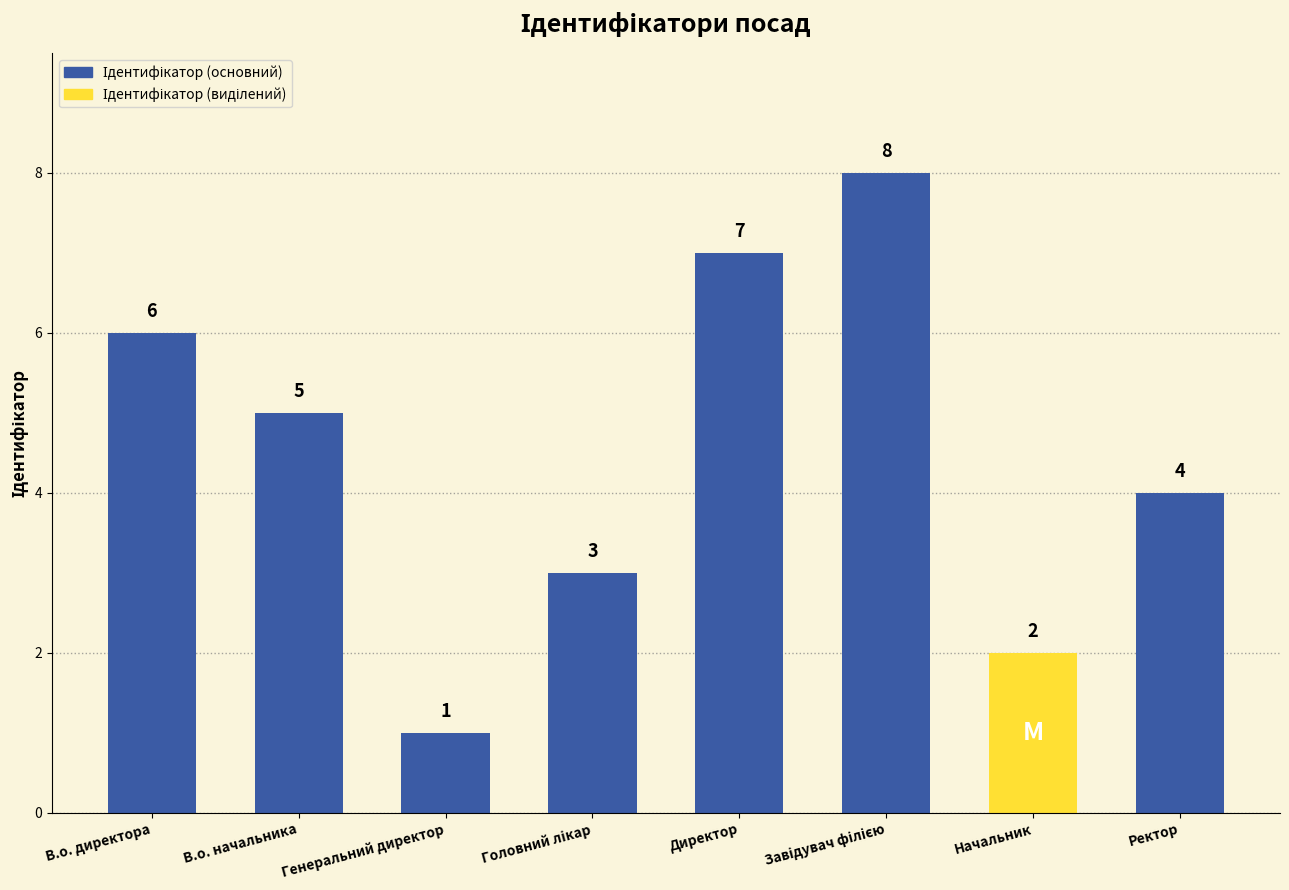

Which has a higher value, Директор or Ректор?

Директор